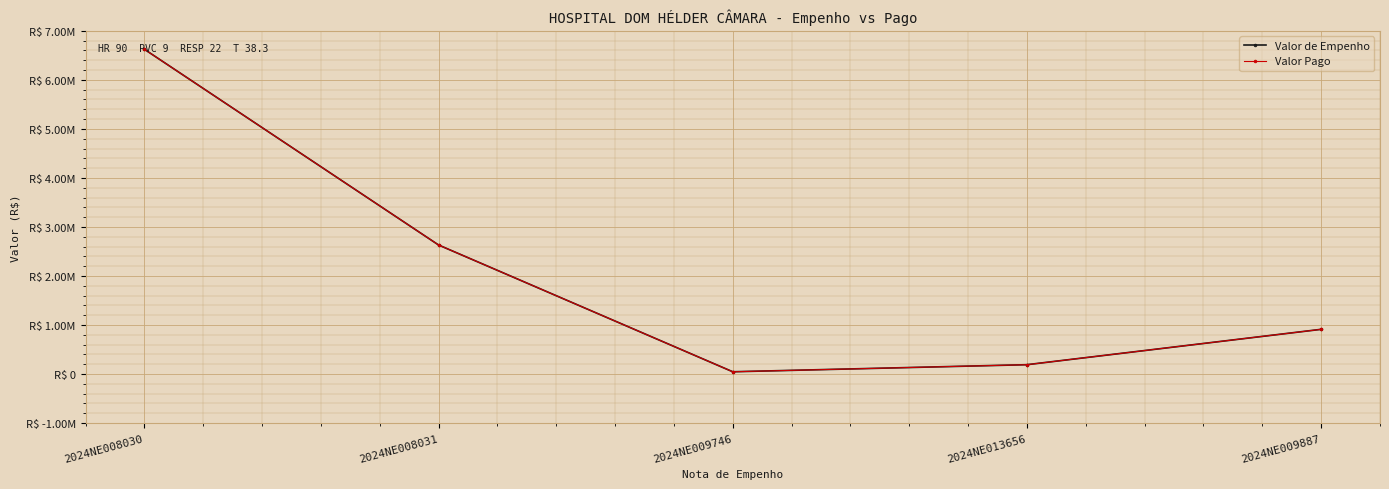

What is the difference between the Valor Pago values at 2024NE008031 and 2024NE009887?

1720006.0